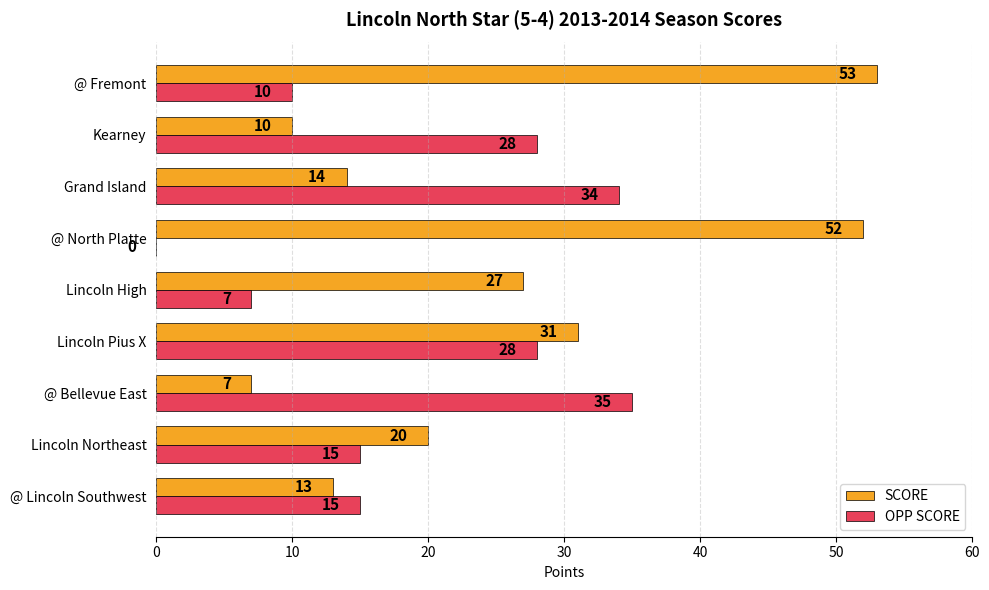

What is the sum of all SCORE values?

227